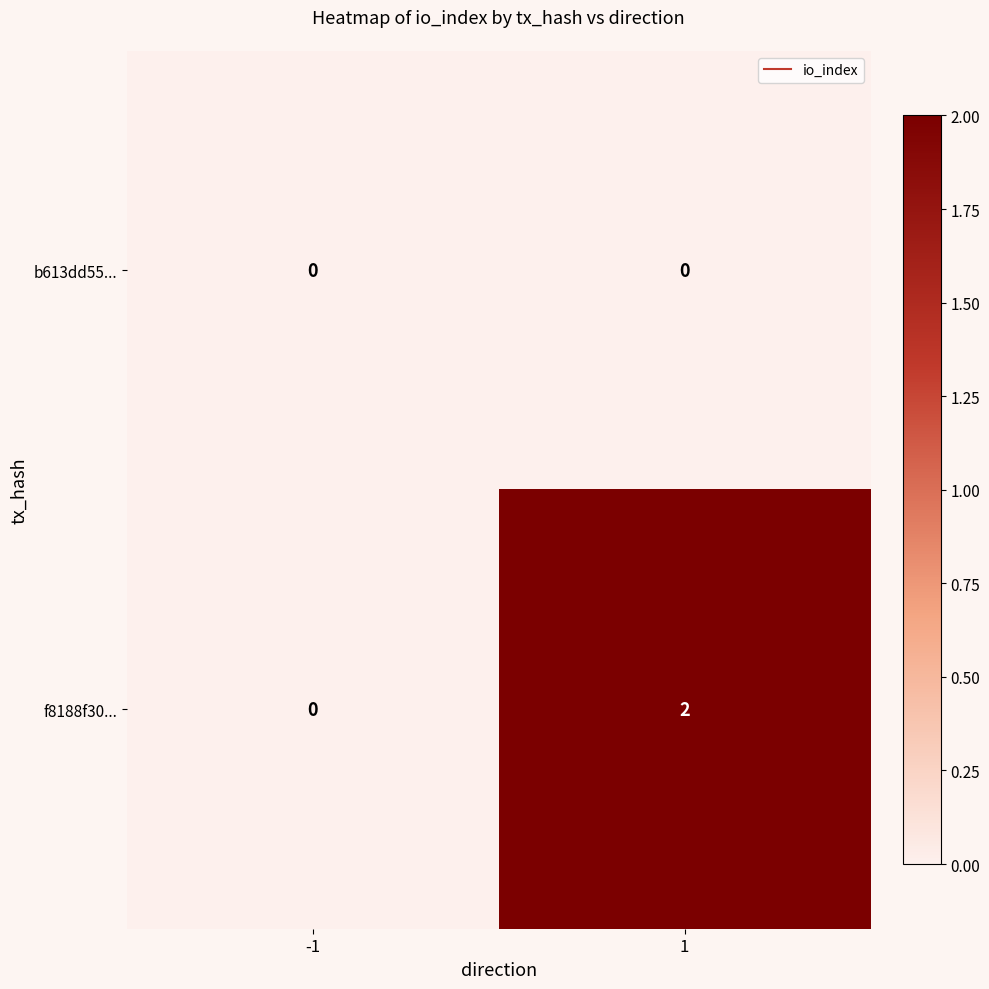

Rank the series by their average value, from highest to lowest.

f8188f30..., b613dd55...